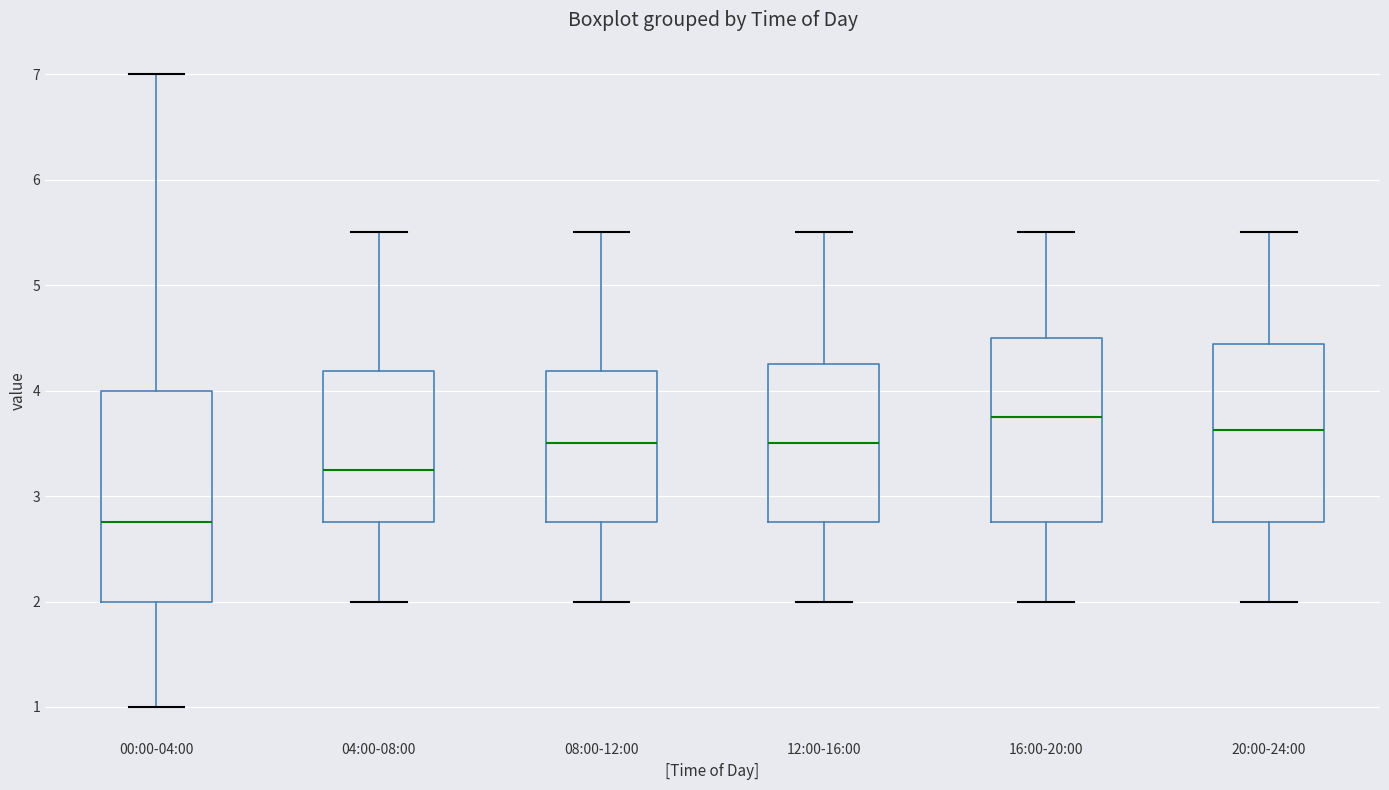

Which box has the highest median line?

16:00-20:00